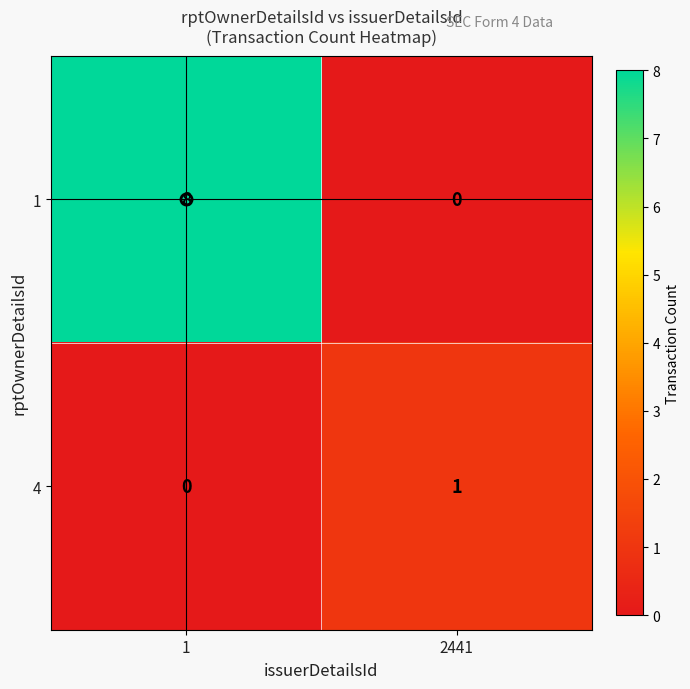

What is the spread (max minus min) of values at 1?

8